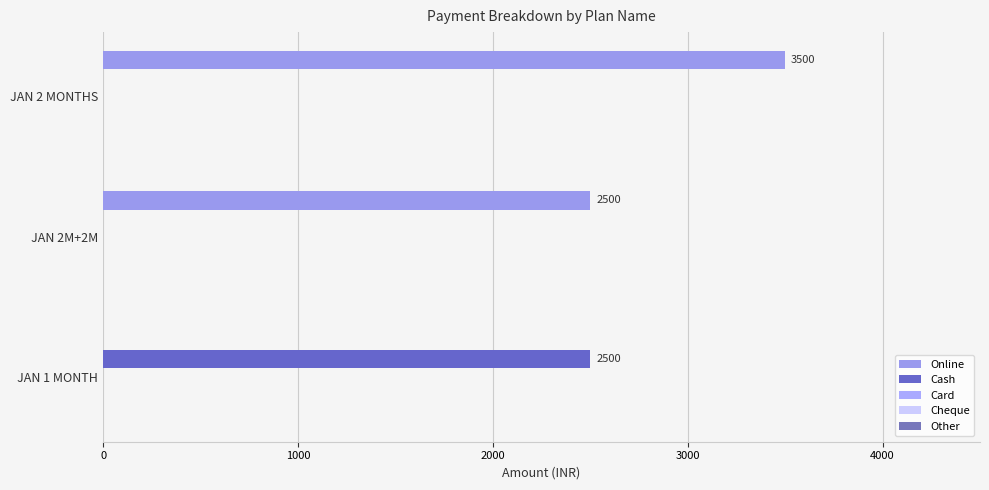

What is the value of the Card bar at the 1st from the left?

0.1